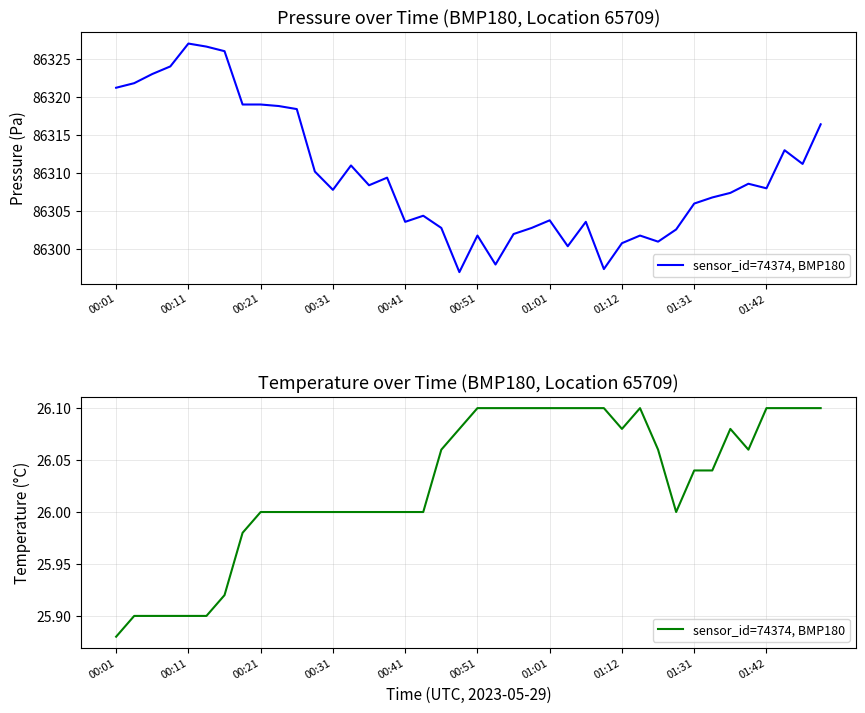

How many values are below 26?

8